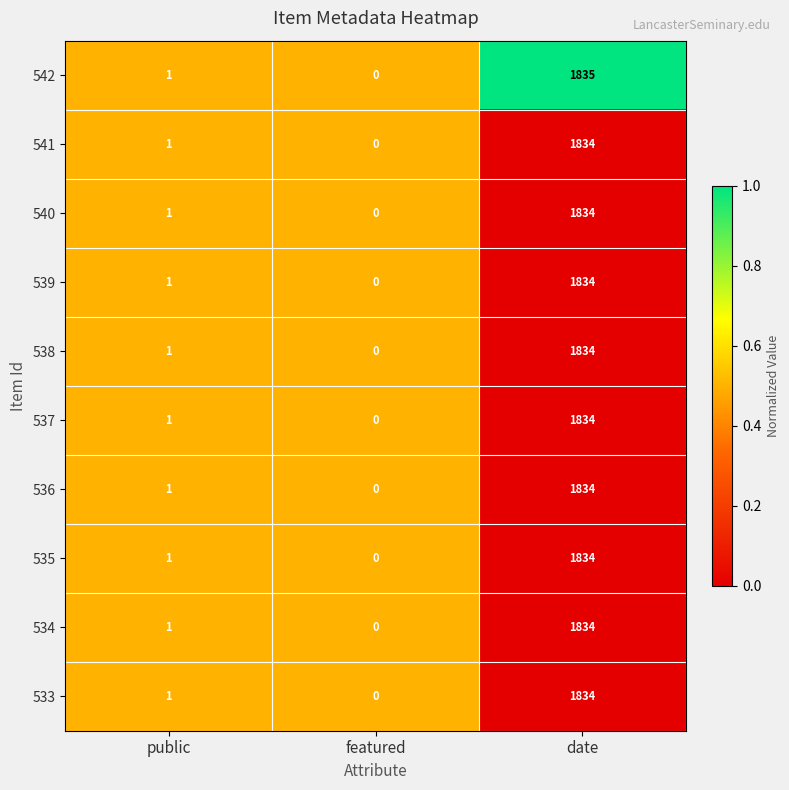

What is the total value across all series at featured?

0